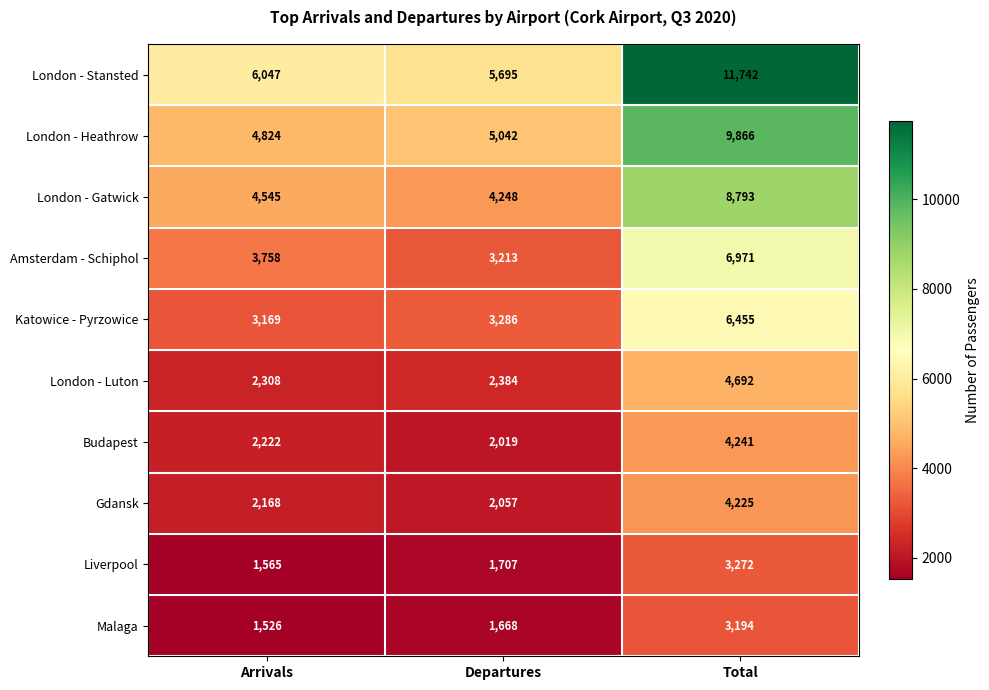

The London - Gatwick series shows 12778 at Total. True or false?

False